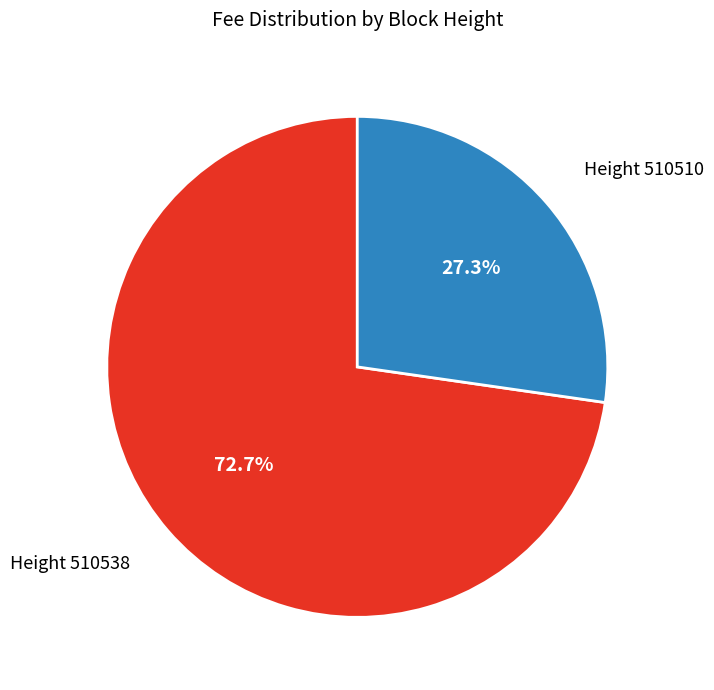

How many segments does this pie chart have?

2